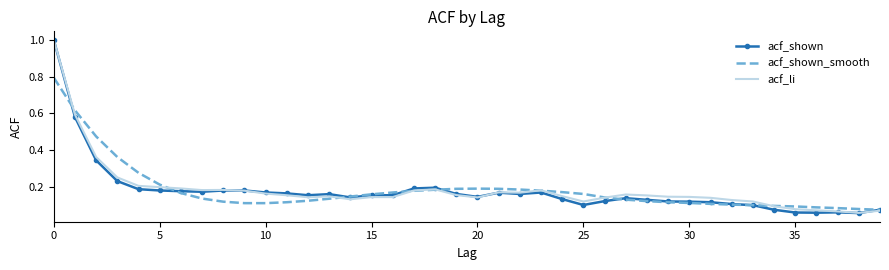

Which series has the largest range (max minus min)?

acf_shown